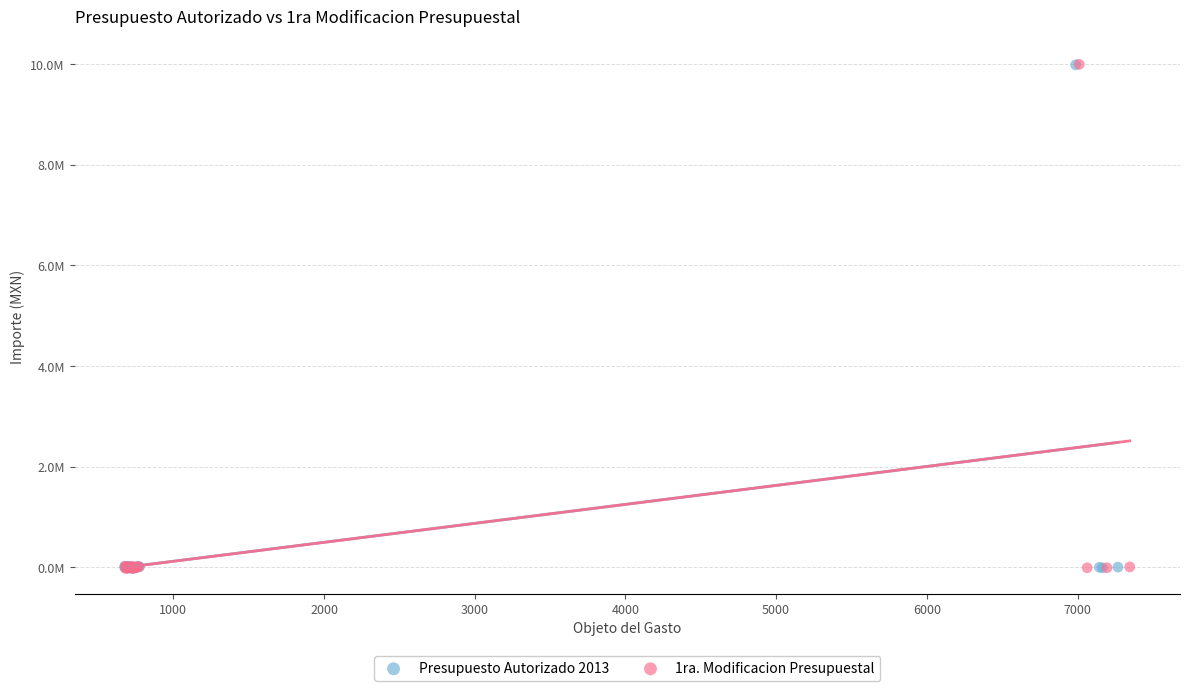

What are all the series names shown in the legend?

Presupuesto Autorizado 2013, 1ra. Modificacion Presupuestal